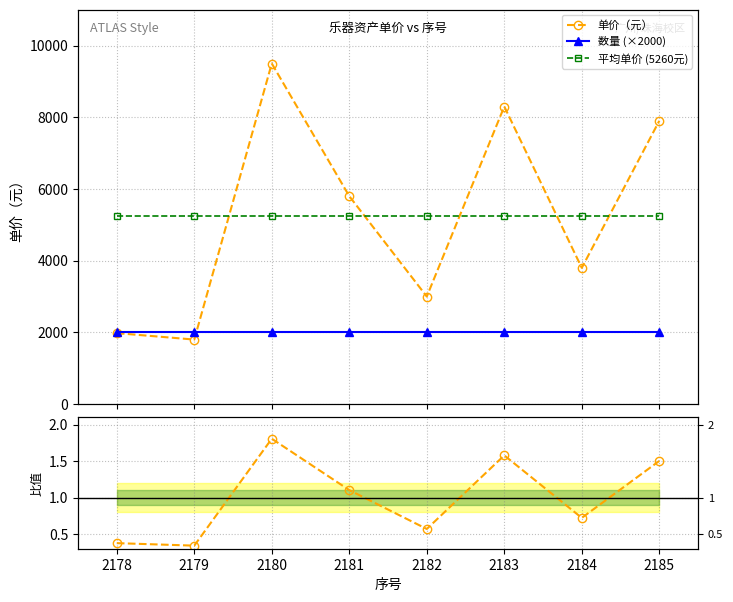

What is the value of the 单价/平均单价 point at the 8th from the left?

1.5